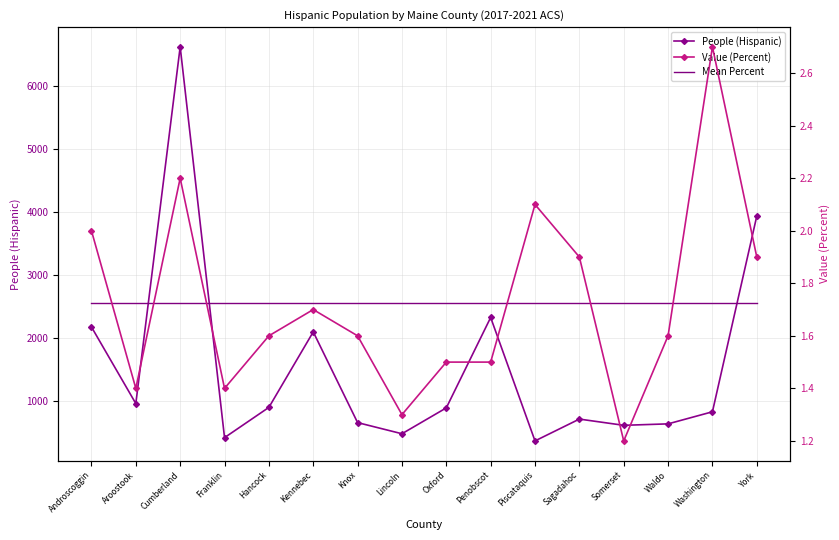

The value of Mean Percent at Washington is 0.8. True or false?

False